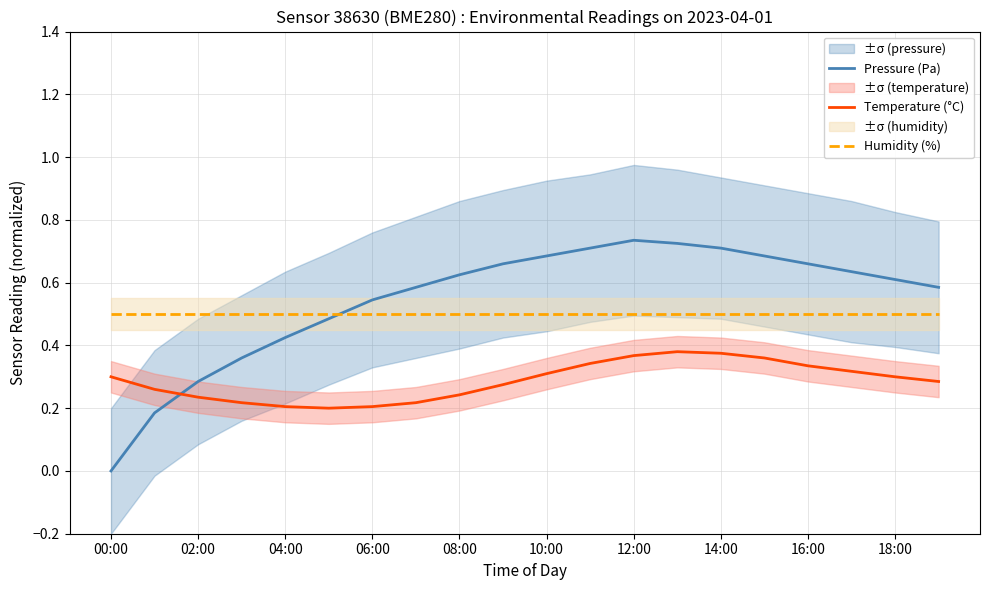

Is the value of Pressure (Pa) at 00:00 greater than the value of Humidity (%) at 12:00?

No